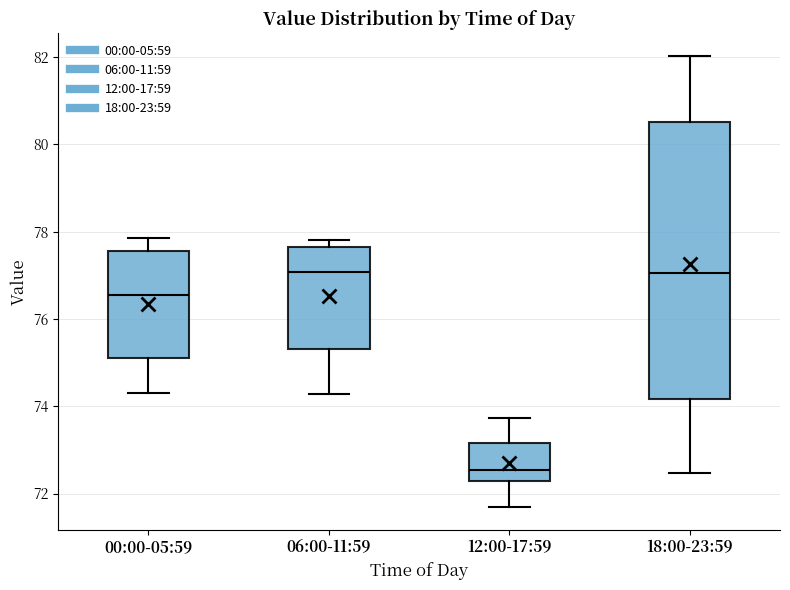

Where does the lower whisker of the box for 00:00-05:59 end on the y-axis? The values are not printed on the chart, so give them approximately, as read against the axis.

74.4